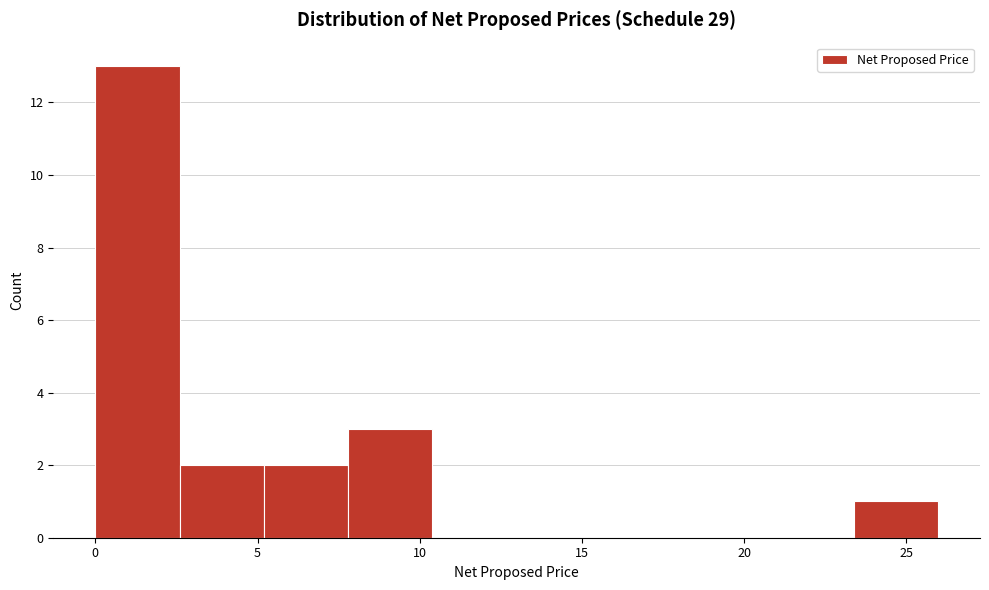

Which range on the x-axis has the tallest bar?

0.0 to 2.5